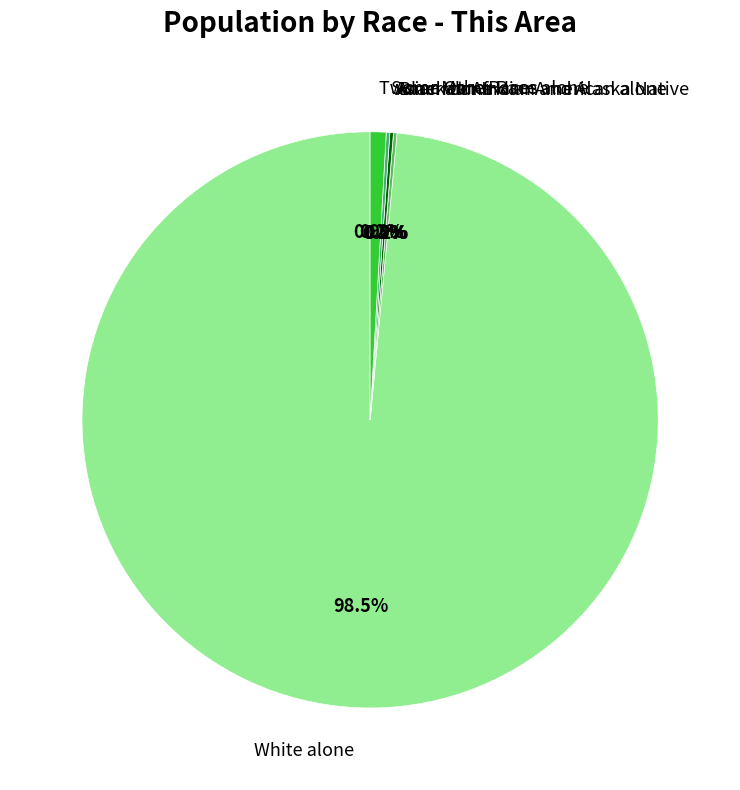

Does any single category account for the majority?

Yes